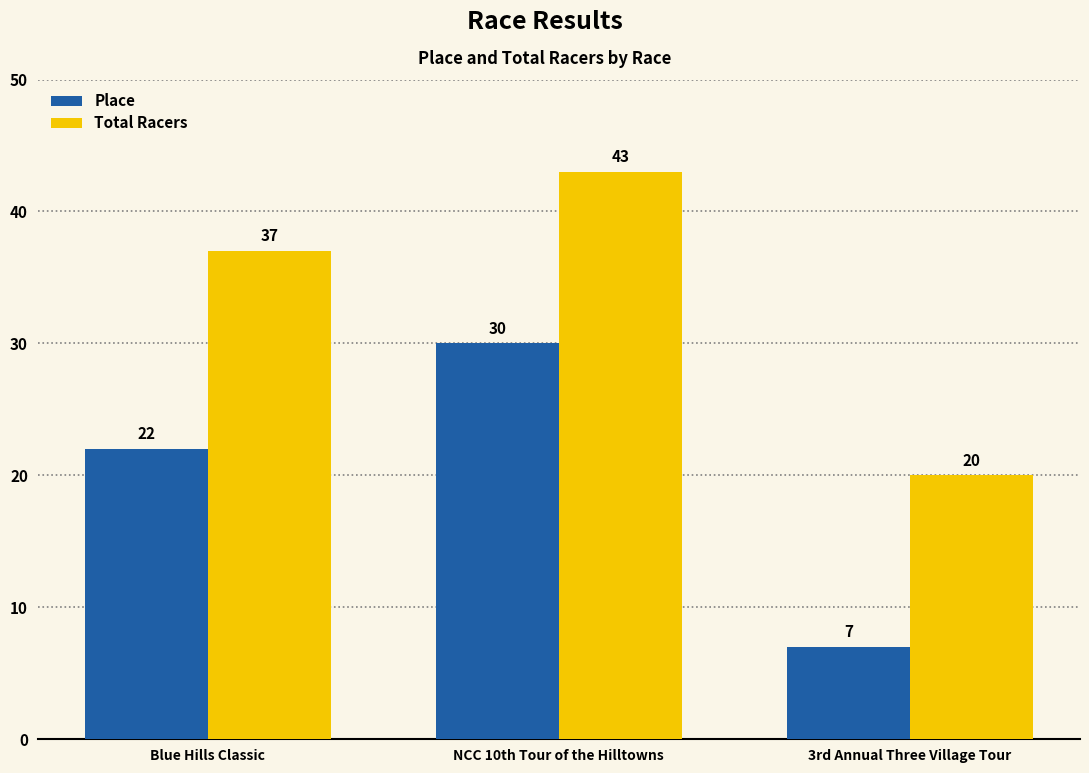

What is the approximate value of Place at Blue Hills Classic?

22